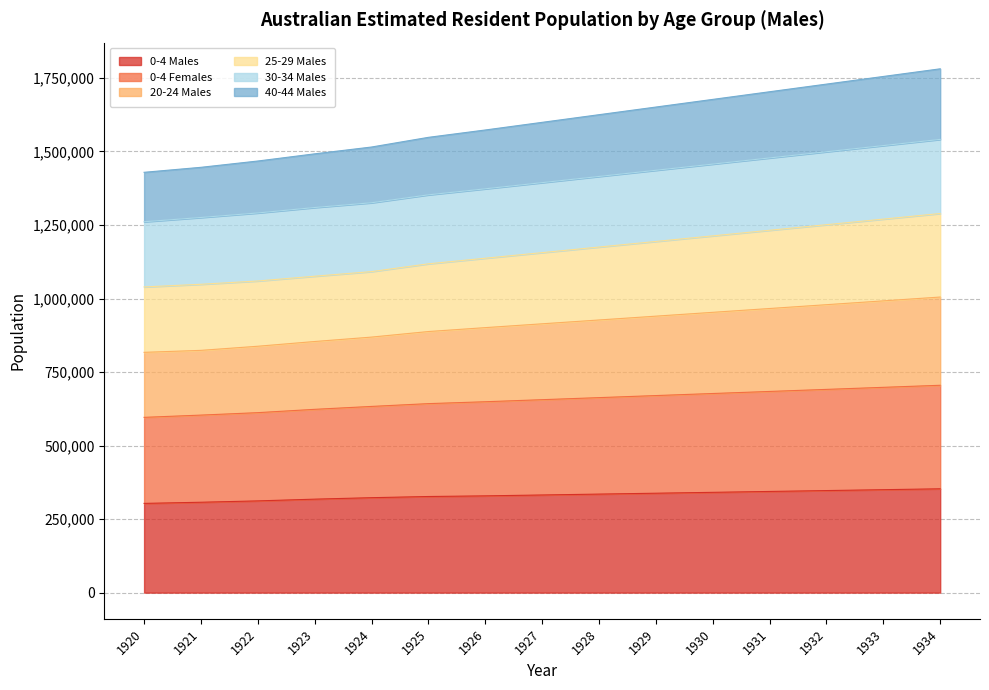

What is the lowest value of the 0-4 Males series?

303377.3